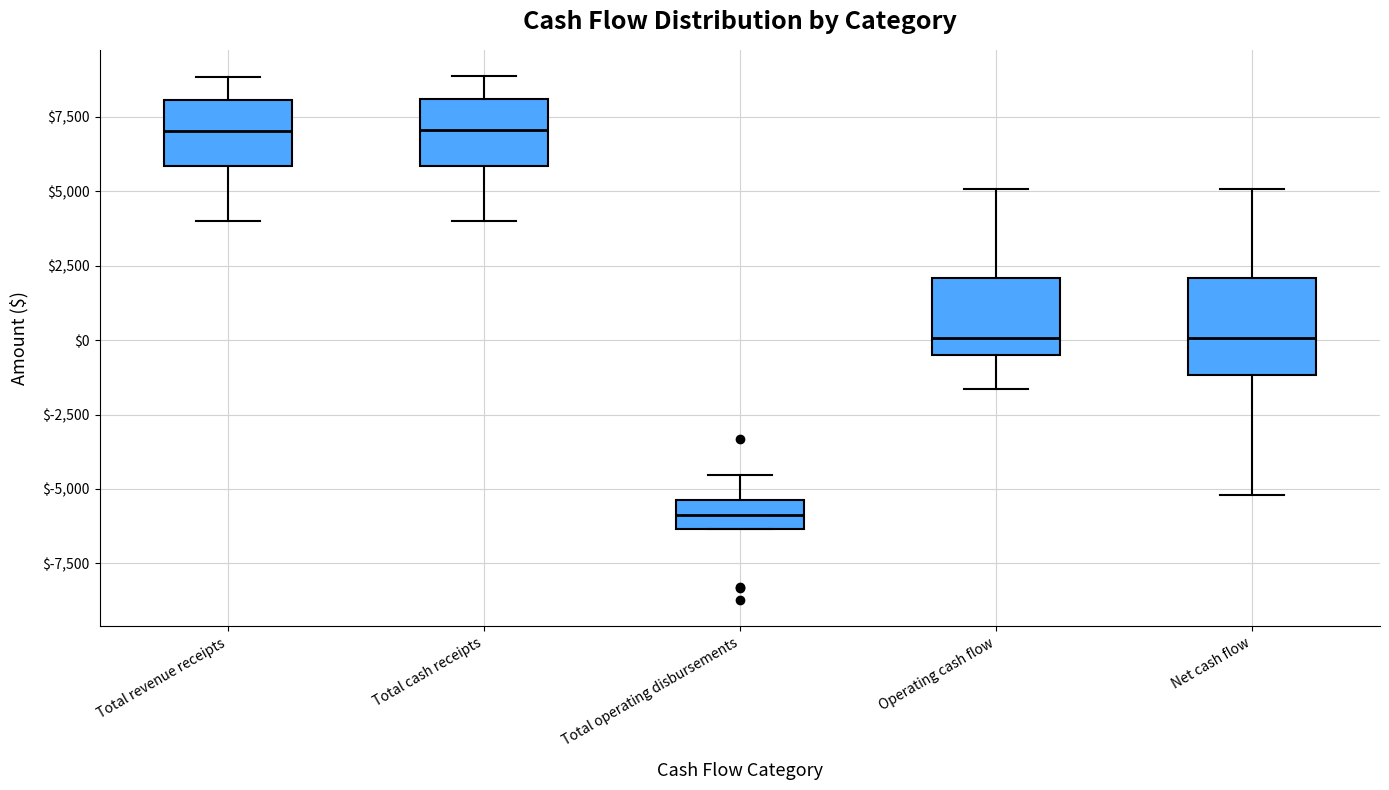

Reading left to right, transcribe this box plot: for each box, give where its median line is, the range the box spans, and where its two whiskers end, as read against the y-axis. The values are not printed on the chart, so give them approximately, as read against the axis.

Total revenue receipts: median 7000, box 6000 to 8000, whiskers 4000 to 9000
Total cash receipts: median 7000, box 6000 to 8000, whiskers 4000 to 9000
Total operating disbursements: median -6000, box -6500 to -5500, whiskers -6500 to -4500
Operating cash flow: median 0, box -500 to 2000, whiskers -1500 to 5000
Net cash flow: median 0, box -1000 to 2000, whiskers -5000 to 5000